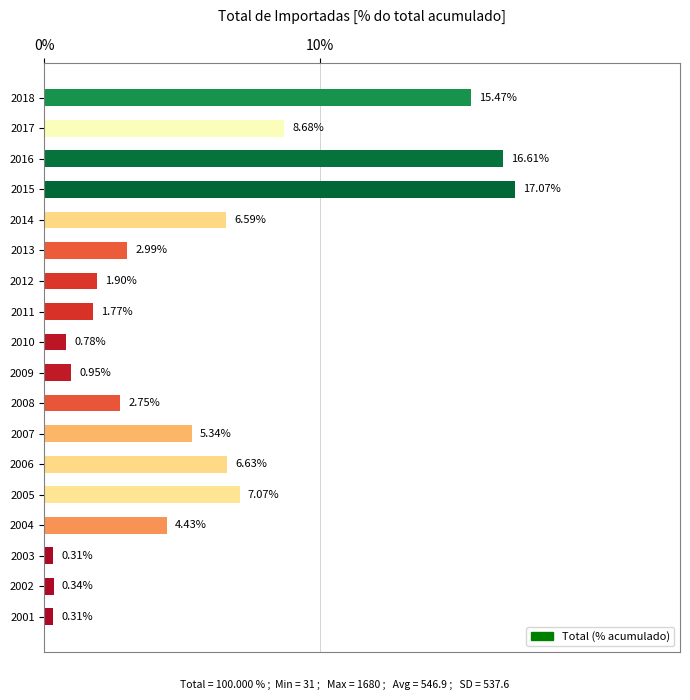

What is the sum of all values?

100.0